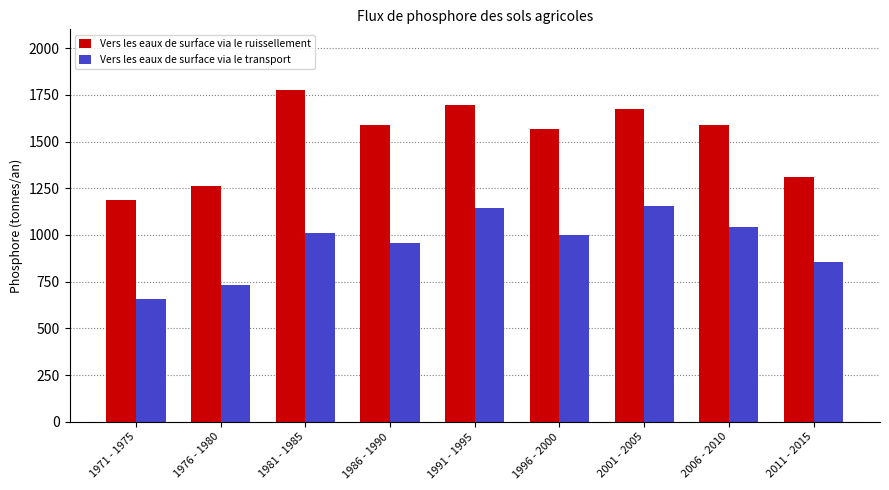

The value of Vers les eaux de surface via le ruissellement at 1996 - 2000 is 1566.9. True or false?

True